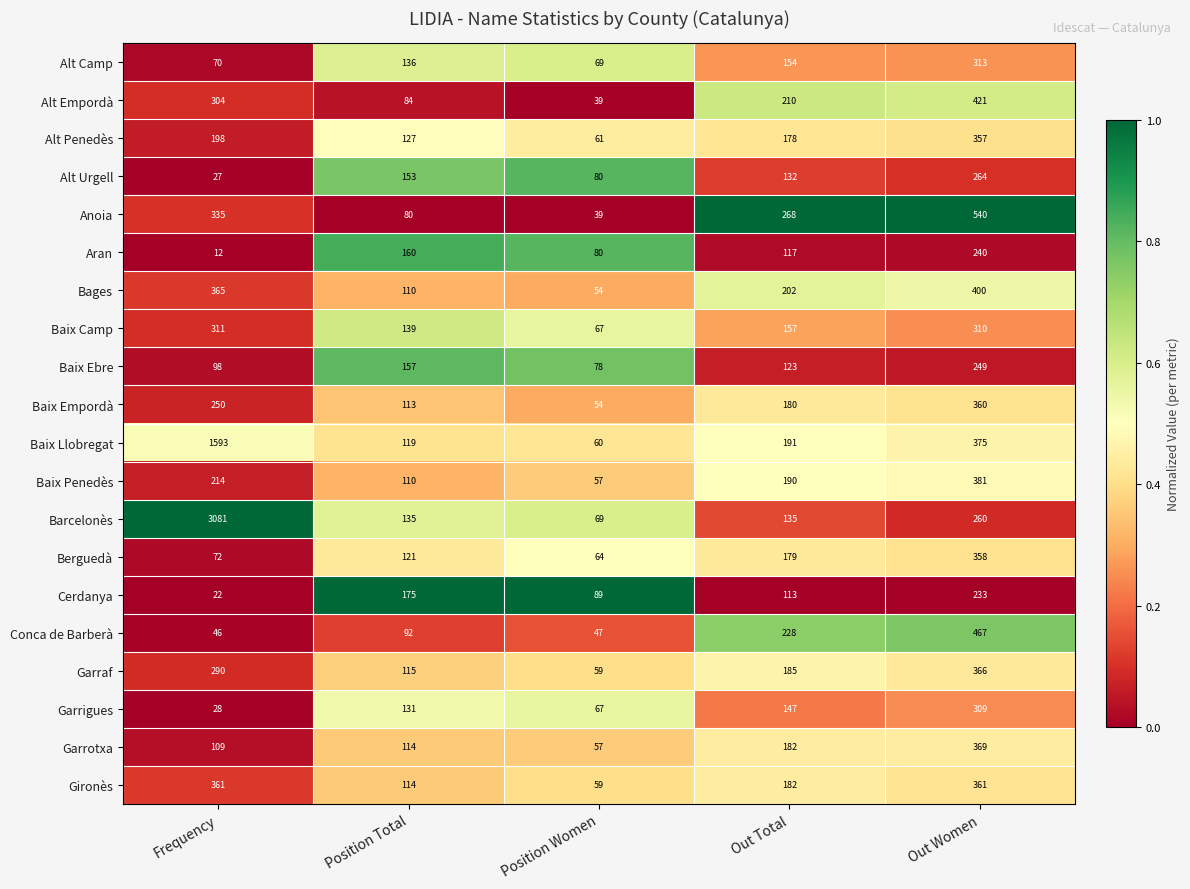

Which series has the largest range (max minus min)?

Barcelonès